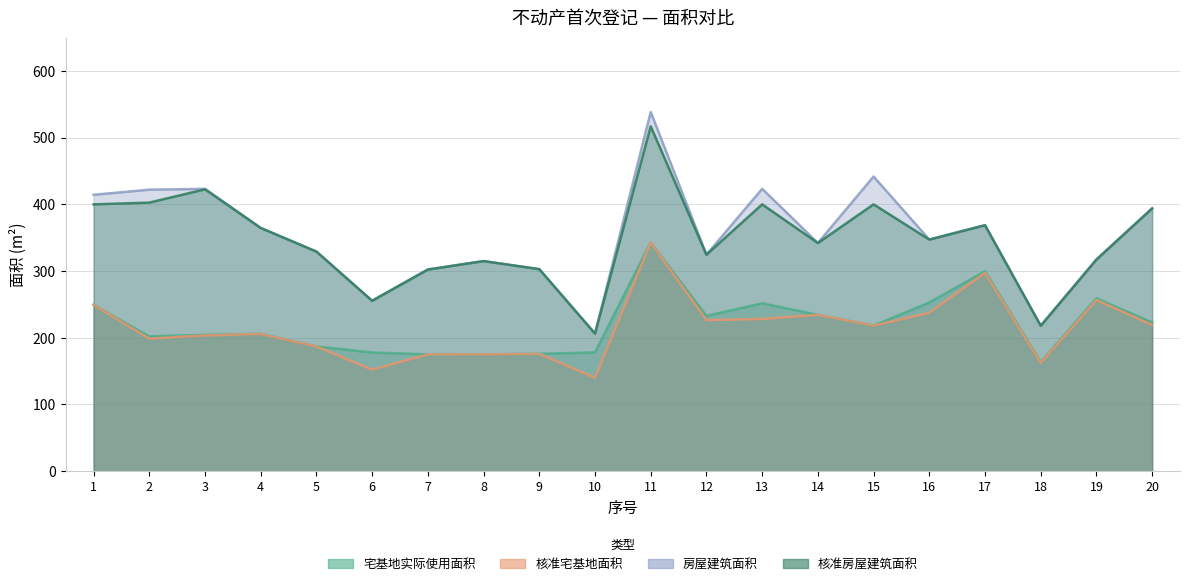

What is the difference between the highest and lowest values at 15?

223.6